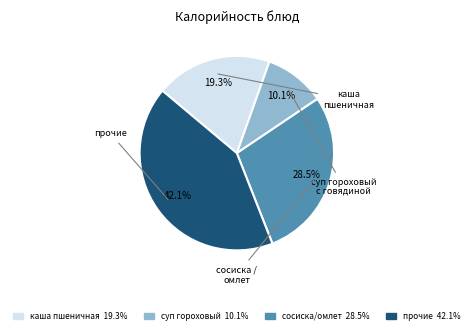

Is there any slice that represents more than half of the pie?

No